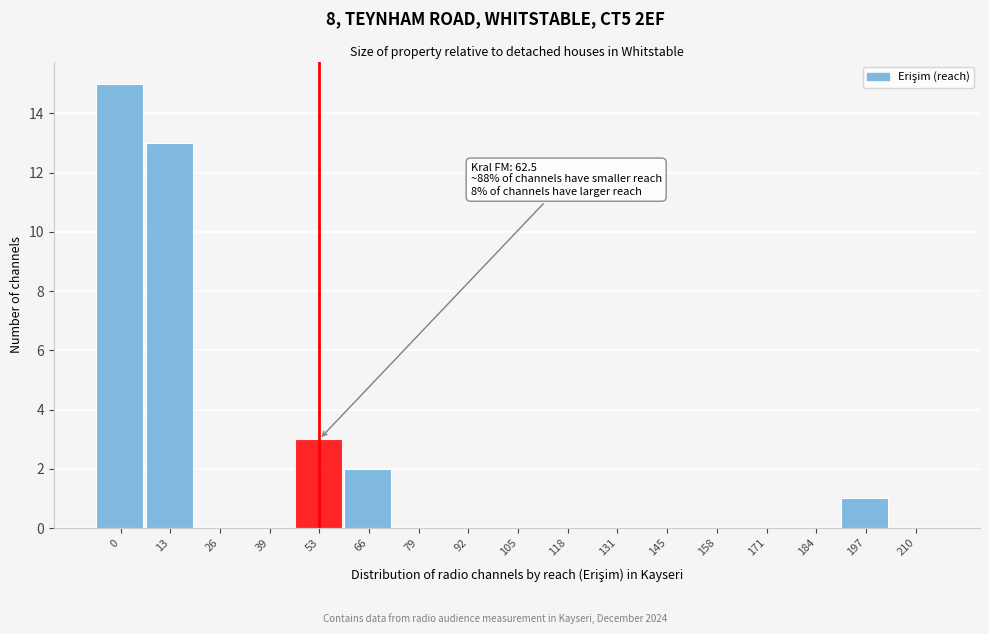

Reading right to left, list all the values displayed in this chart.

210=0	197=1	184=0	171=0	158=0	145=0	131=0	118=0	105=0	92=0	79=0	66=2	53=3	39=0	26=0	13=13	0=15